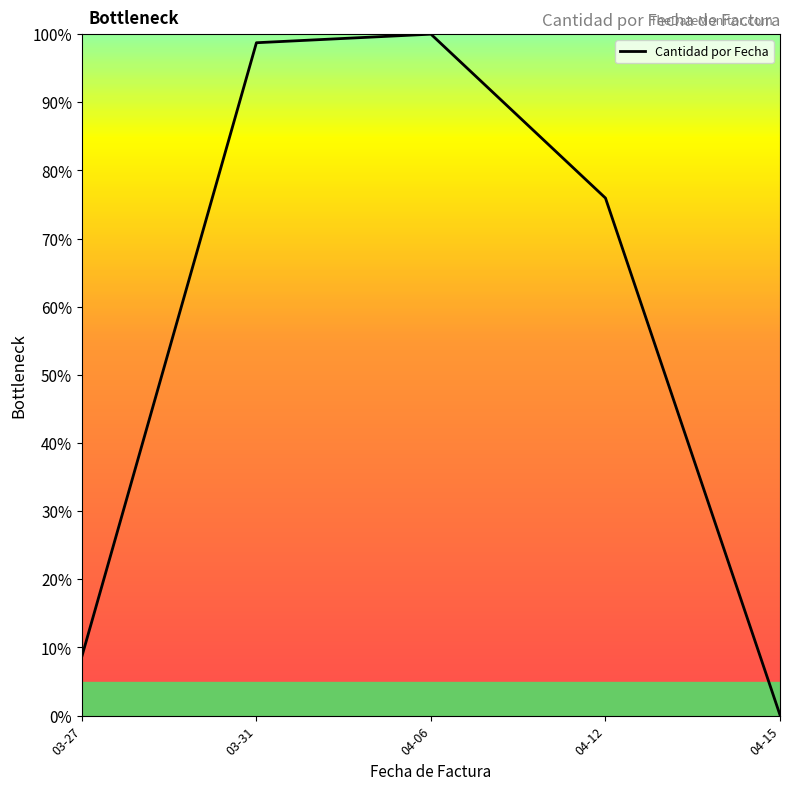

Where is the first local maximum?

04-06